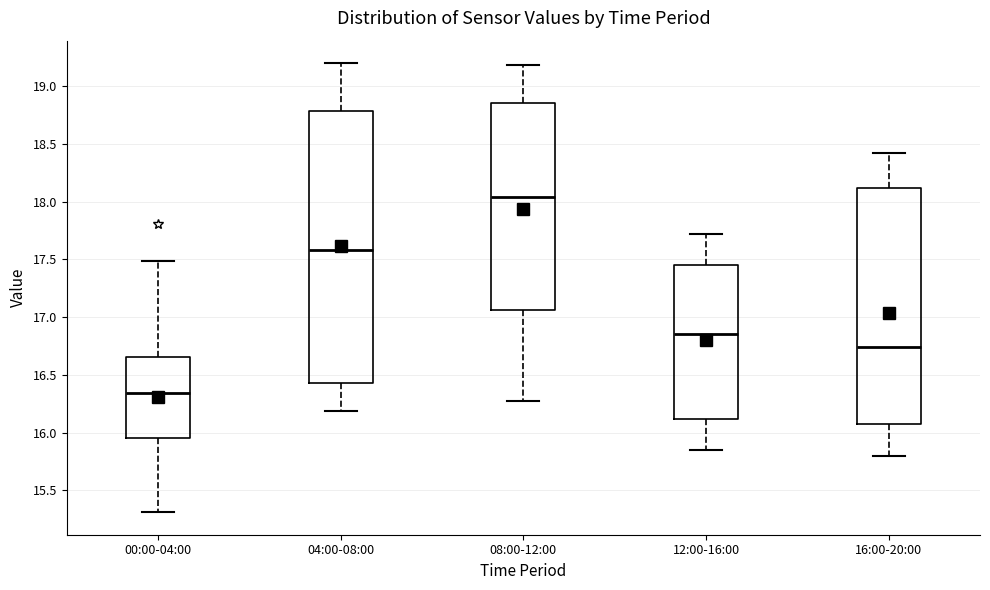

Reading left to right, read every box against the y-axis: the position of its median line, the range the box covers, and the ends of its whiskers. The values are not printed on the chart, so give them approximately, as read against the axis.

00:00-04:00: median 16.35, box 15.95 to 16.65, whiskers 15.30 to 17.50
04:00-08:00: median 17.60, box 16.45 to 18.80, whiskers 16.20 to 19.20
08:00-12:00: median 18.05, box 17.05 to 18.85, whiskers 16.25 to 19.20
12:00-16:00: median 16.85, box 16.10 to 17.45, whiskers 15.85 to 17.70
16:00-20:00: median 16.75, box 16.10 to 18.10, whiskers 15.80 to 18.40